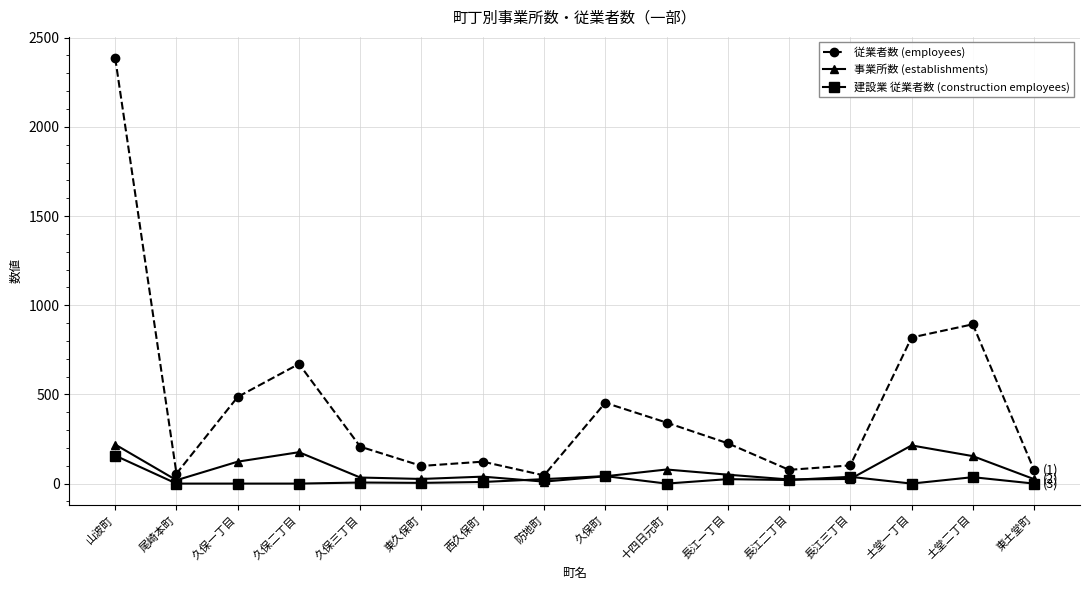

The value of 従業者数 (employees) at 久保二丁目 is 671. True or false?

True